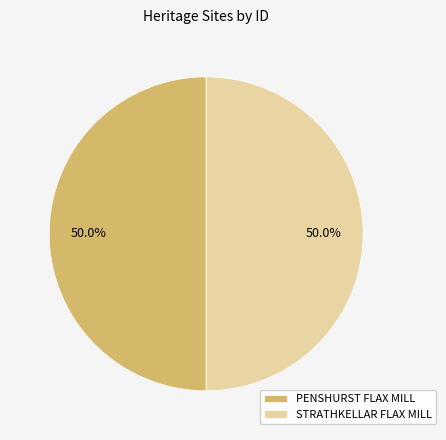

What percentage is the PENSHURST FLAX MILL slice, to the nearest percent?

50%